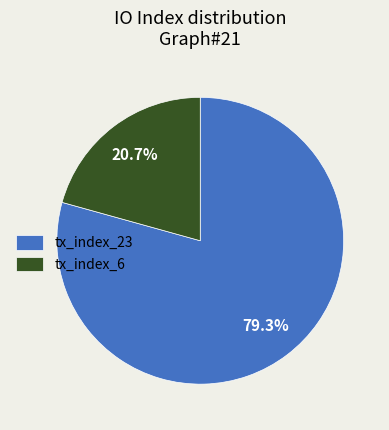

Rank the categories by value from highest to lowest.

tx_index_23, tx_index_6